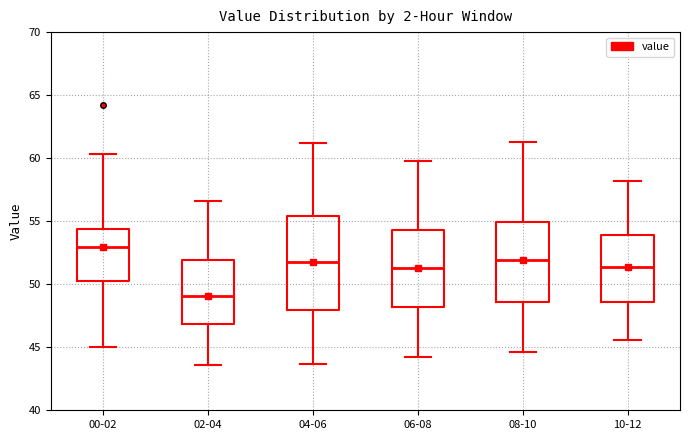

Reading left to right, transcribe this box plot: for each box, give where its median line is, the range the box spans, and where its two whiskers end, as read against the y-axis. The values are not printed on the chart, so give them approximately, as read against the axis.

00-02: median 53.0, box 50.5 to 54.5, whiskers 45.0 to 60.5
02-04: median 49.0, box 47.0 to 52.0, whiskers 43.5 to 56.5
04-06: median 52.0, box 48.0 to 55.5, whiskers 43.5 to 61.0
06-08: median 51.5, box 48.0 to 54.5, whiskers 44.0 to 60.0
08-10: median 52.0, box 48.5 to 55.0, whiskers 44.5 to 61.5
10-12: median 51.5, box 48.5 to 54.0, whiskers 45.5 to 58.0